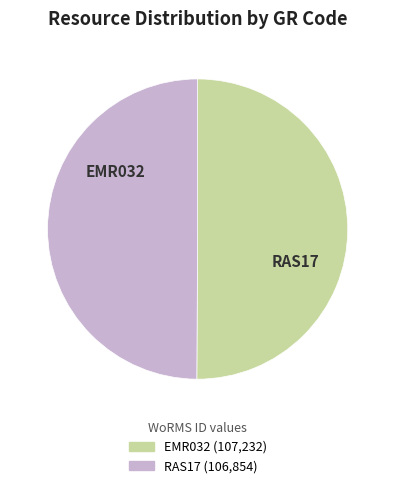

Do EMR032 and RAS17 together represent more than half of the pie?

Yes